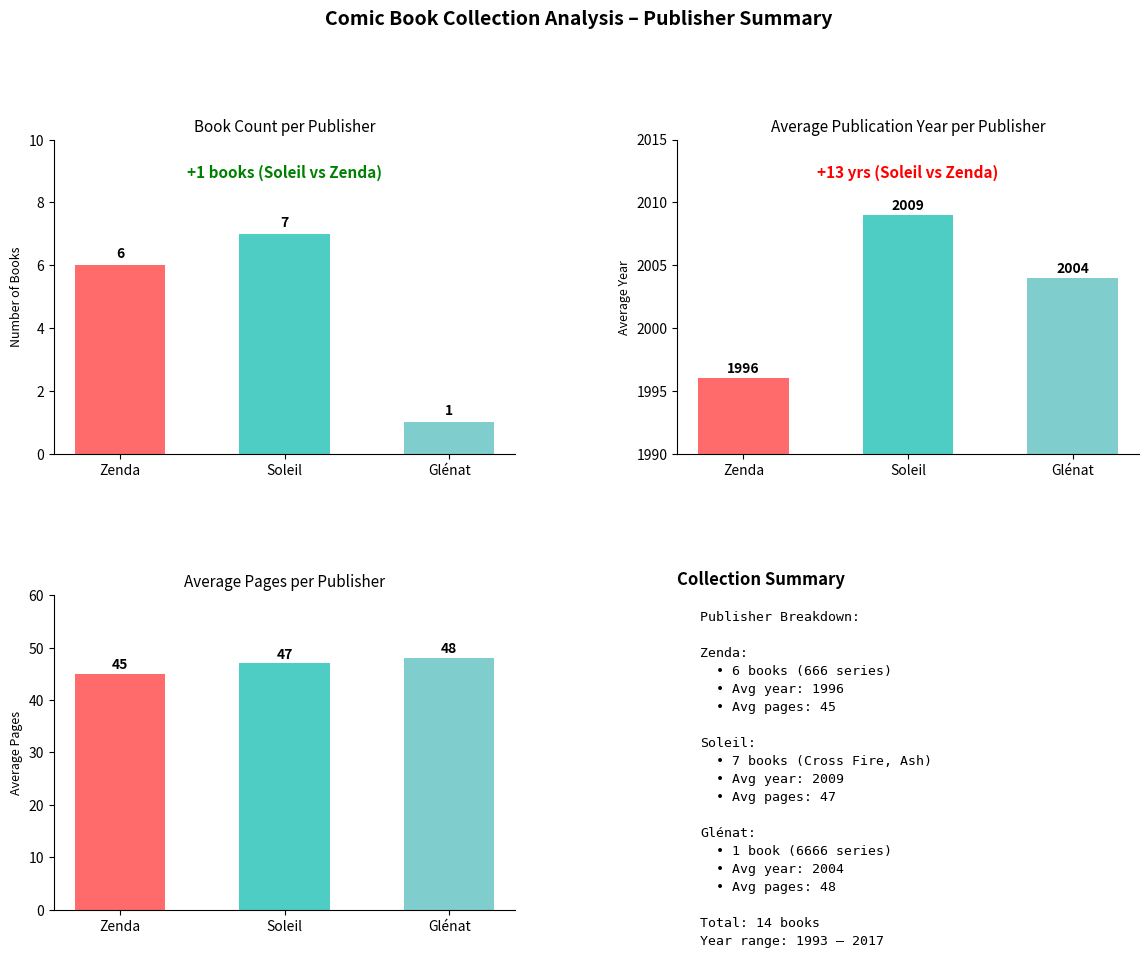

What is the average value of the Avg Pages series?

47